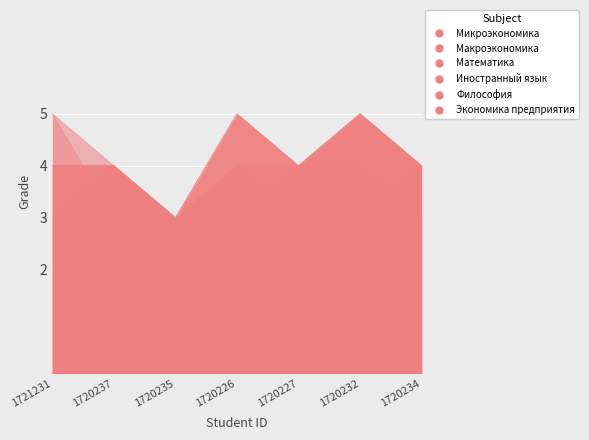

In Математика, how many points are higher than both neighbors (excluding endpoints)?

1